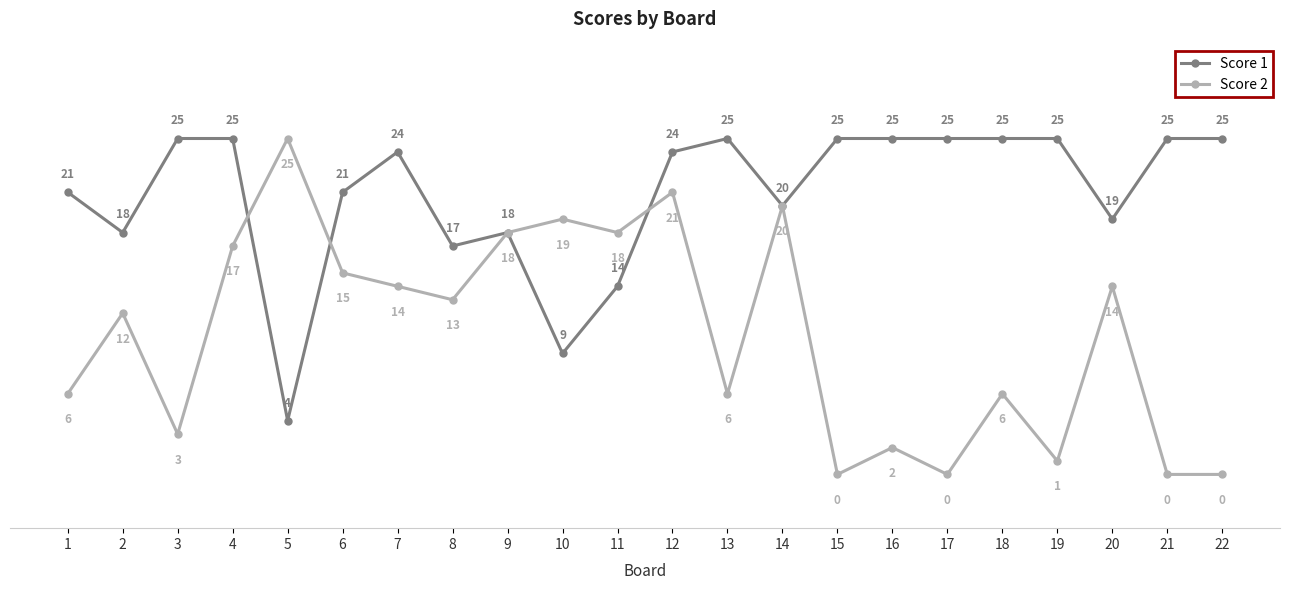

Reading left to right, transcribe all the data shown in this chart.

Score 1: 21	18	25	25	4	21	24	17	18	9	14	24	25	20	25	25	25	25	25	19	25	25
Score 2: 6	12	3	17	25	15	14	13	18	19	18	21	6	20	0	2	0	6	1	14	0	0